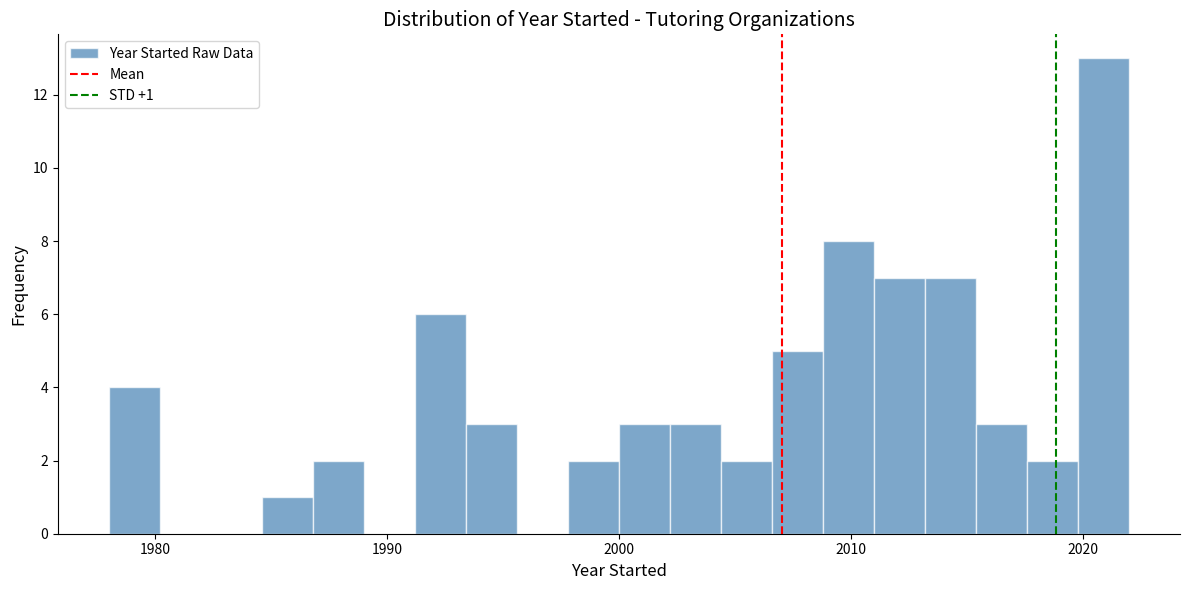

Read against the x-axis, roughly where is the centre of the tallest bar?

2021